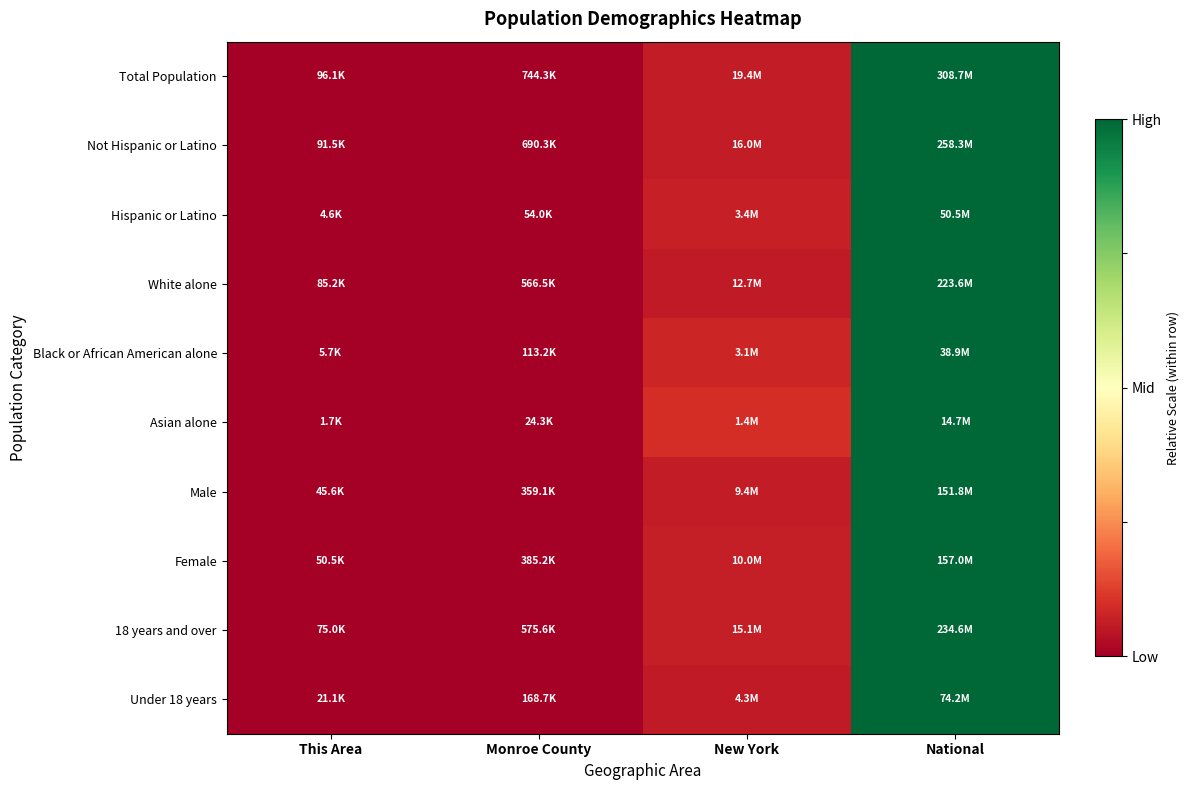

What is the maximum value shown in the chart?

1.0